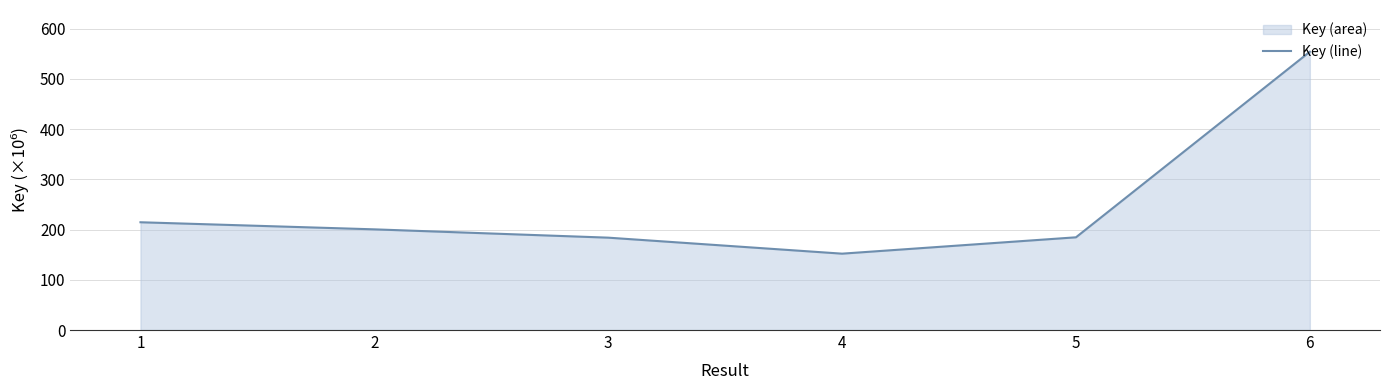

What is the sum of all values?

1489.9